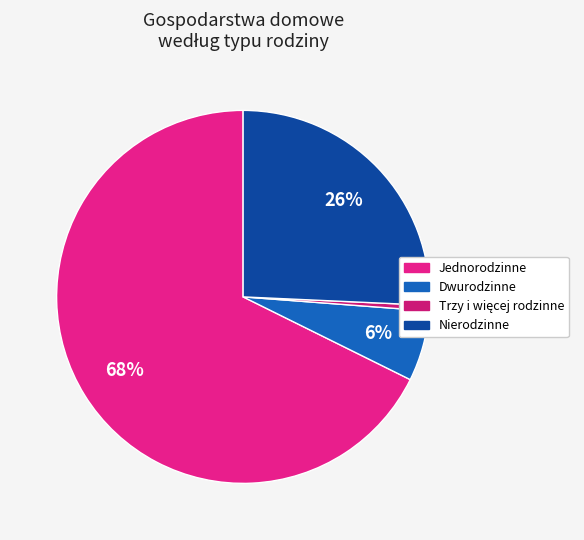

To the nearest percent, what portion does Jednorodzinne represent?

68%